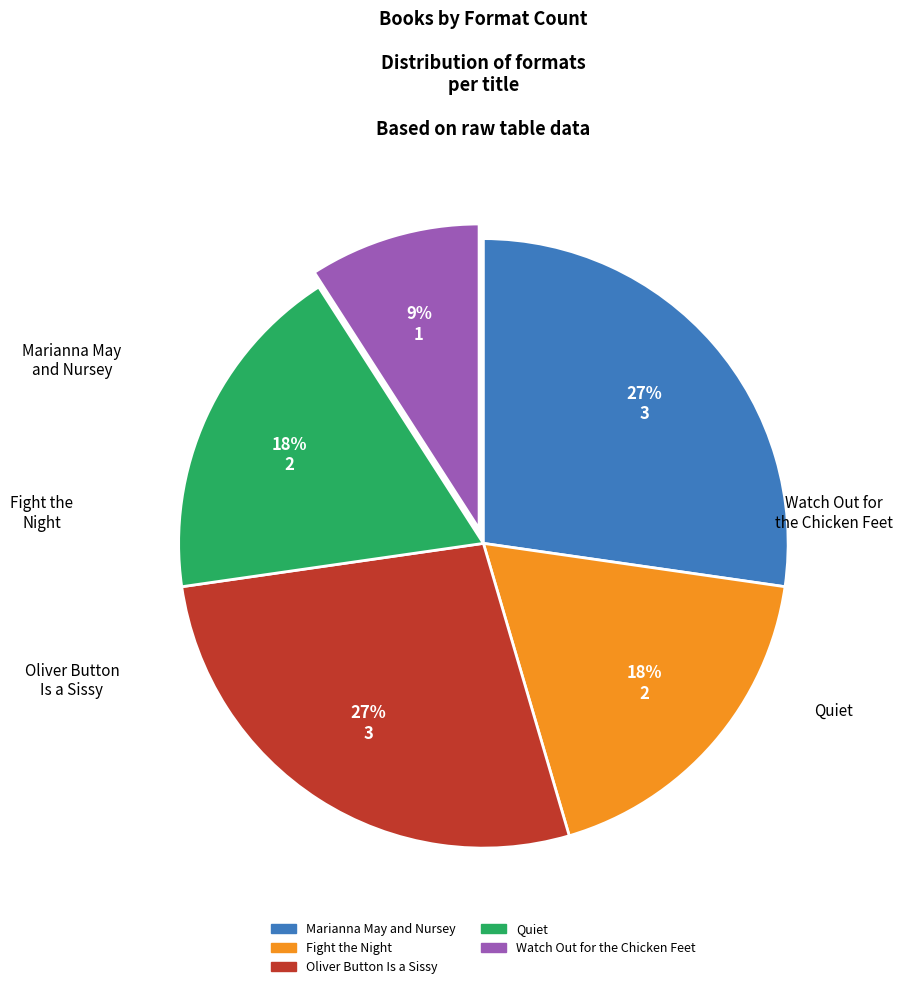

Is it true that Fight the Night is 18% of the pie?

True